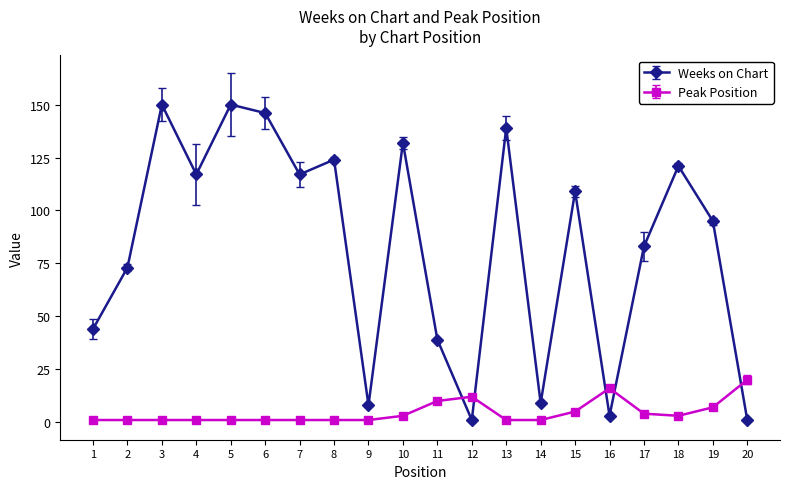

The Weeks on Chart series shows 146 at 6. True or false?

True